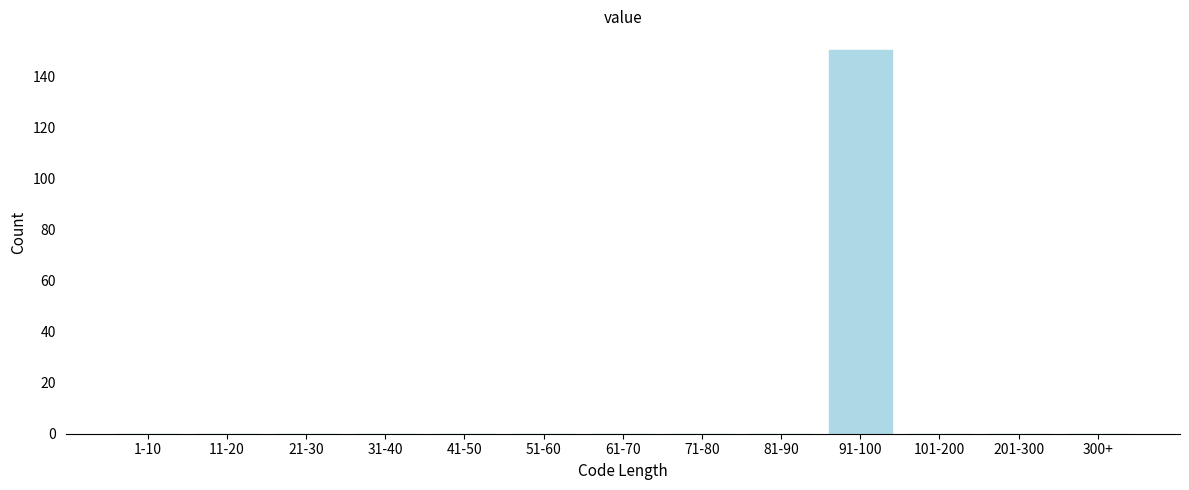

Reading left to right, what are all the values shown in this chart?

1-10=0	11-20=0	21-30=0	31-40=0	41-50=0	51-60=0	61-70=0	71-80=0	81-90=0	91-100=150	101-200=0	201-300=0	300+=0